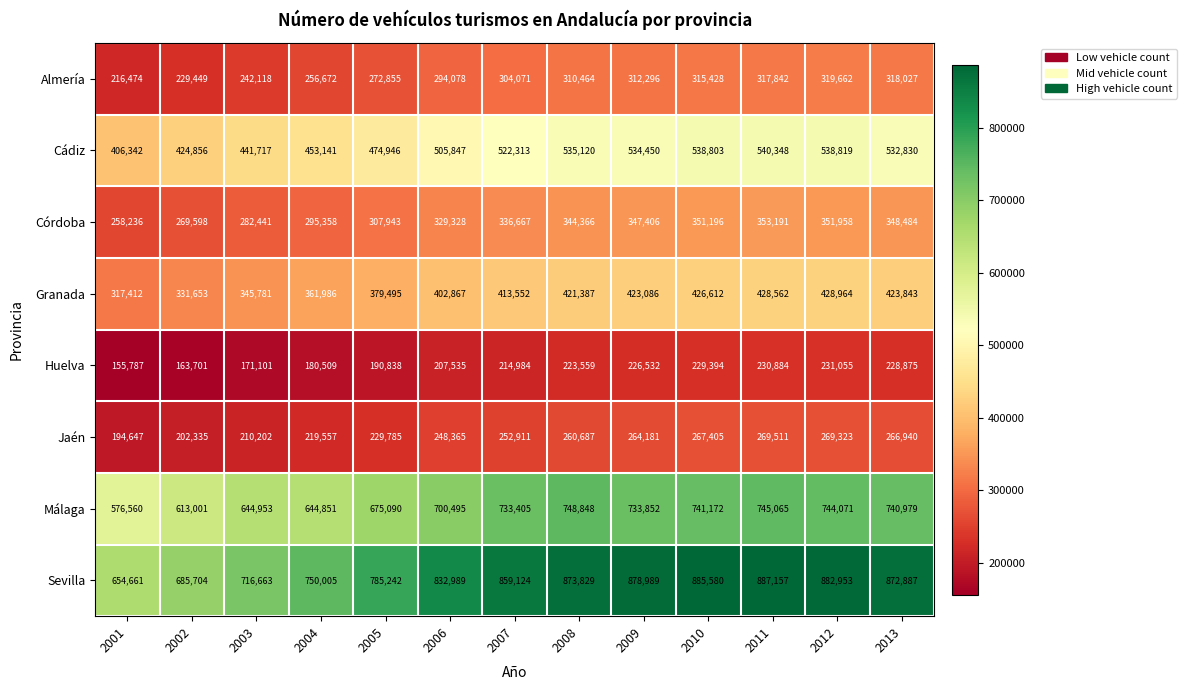

Rank the series by their maximum value, from lowest to highest.

Huelva, Jaén, Almería, Córdoba, Granada, Cádiz, Málaga, Sevilla